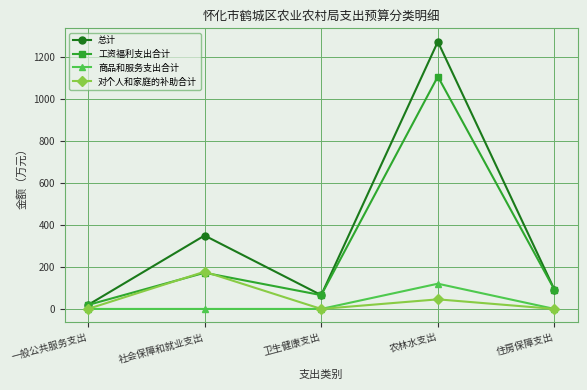

Which series has the widest spread of values?

总计